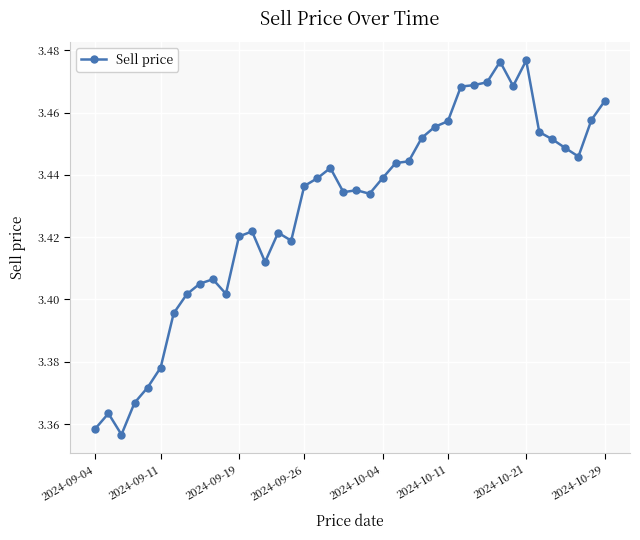

What is the sum of all values?

137.2